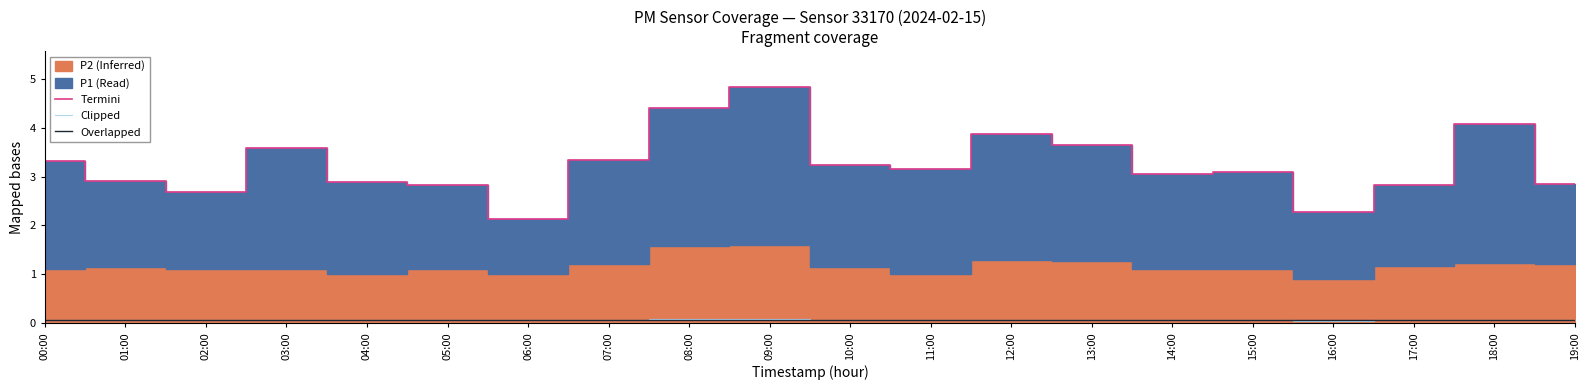

Reading right to left, transcribe all the data shown in this chart.

Termini: 2.8	4.1	2.8	2.3	3.1	3.0	3.6	3.9	3.1	3.2	4.8	4.4	3.3	2.1	2.8	2.9	3.6	2.7	2.9	3.3
Clipped: 0.1	0.1	0.1	0.0	0.1	0.1	0.1	0.1	0.1	0.1	0.1	0.1	0.1	0.1	0.1	0.1	0.1	0.1	0.1	0.1
Overlapped: 0.1	0.1	0.1	0.1	0.1	0.1	0.1	0.1	0.1	0.1	0.1	0.1	0.1	0.1	0.1	0.1	0.1	0.1	0.1	0.1